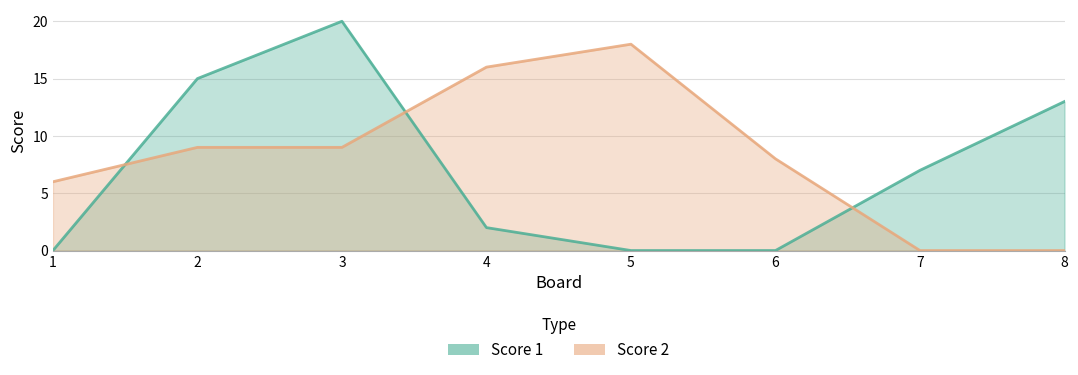

What is the average value of the Score 1 series?

7